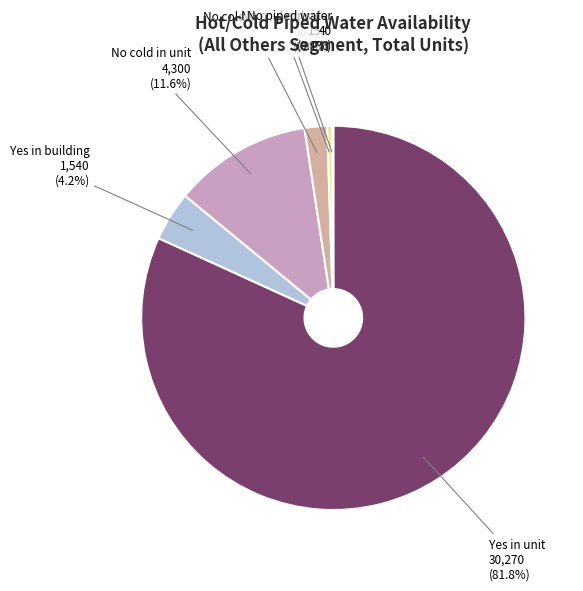

What is the majority slice?

Yes in unit